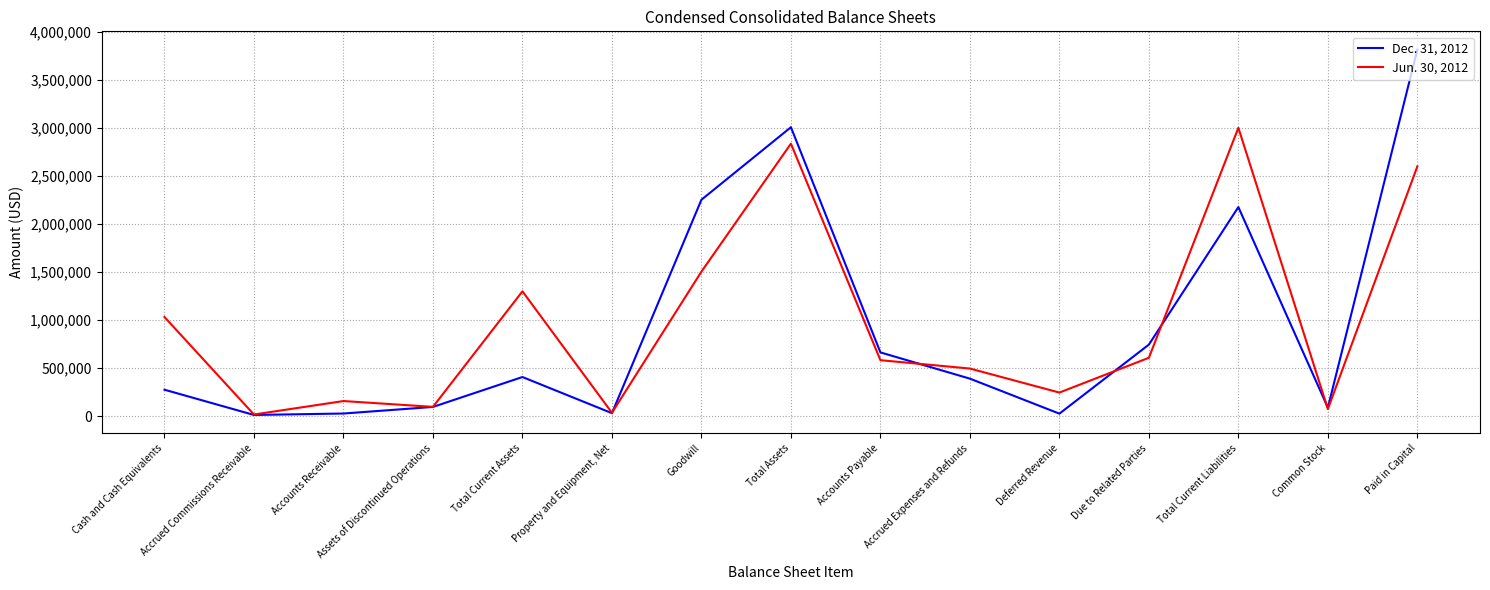

The value of Dec. 31, 2012 at Accrued Expenses and Refunds is 389365. True or false?

True